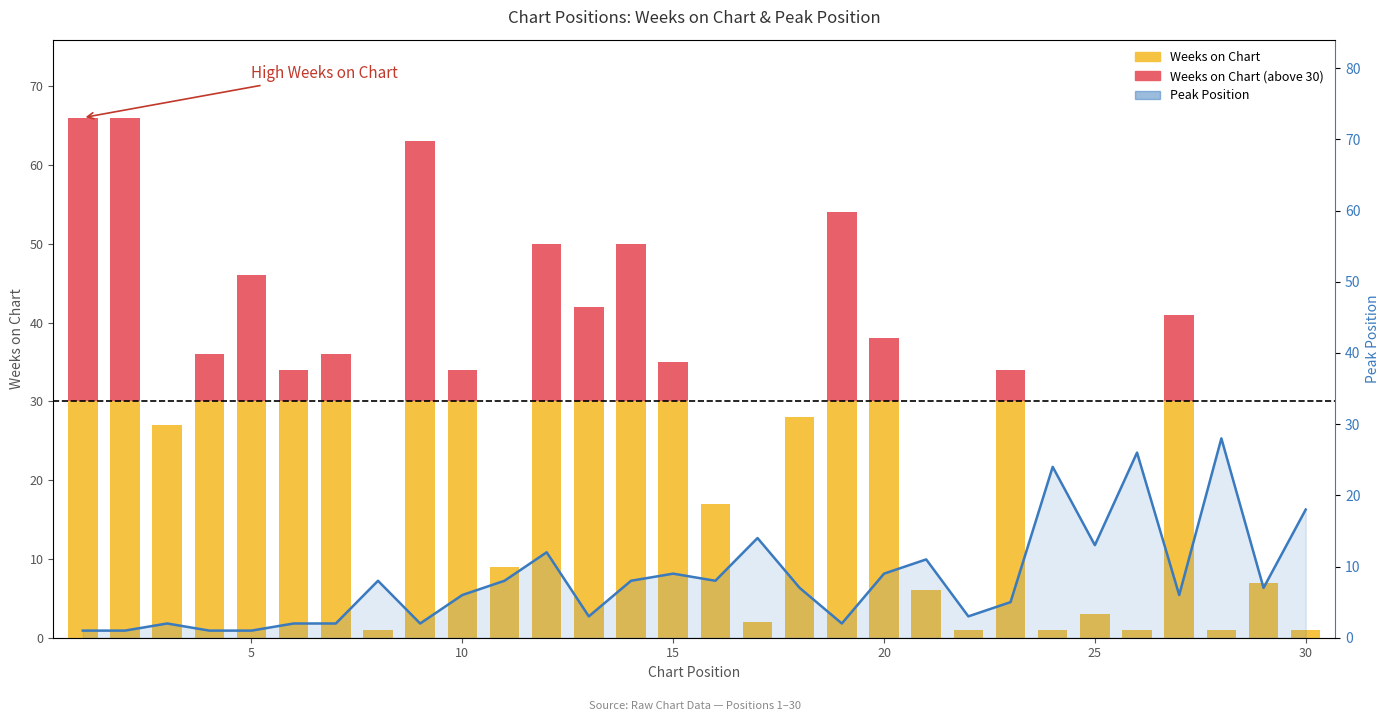

What is the minimum value shown in the chart?

1